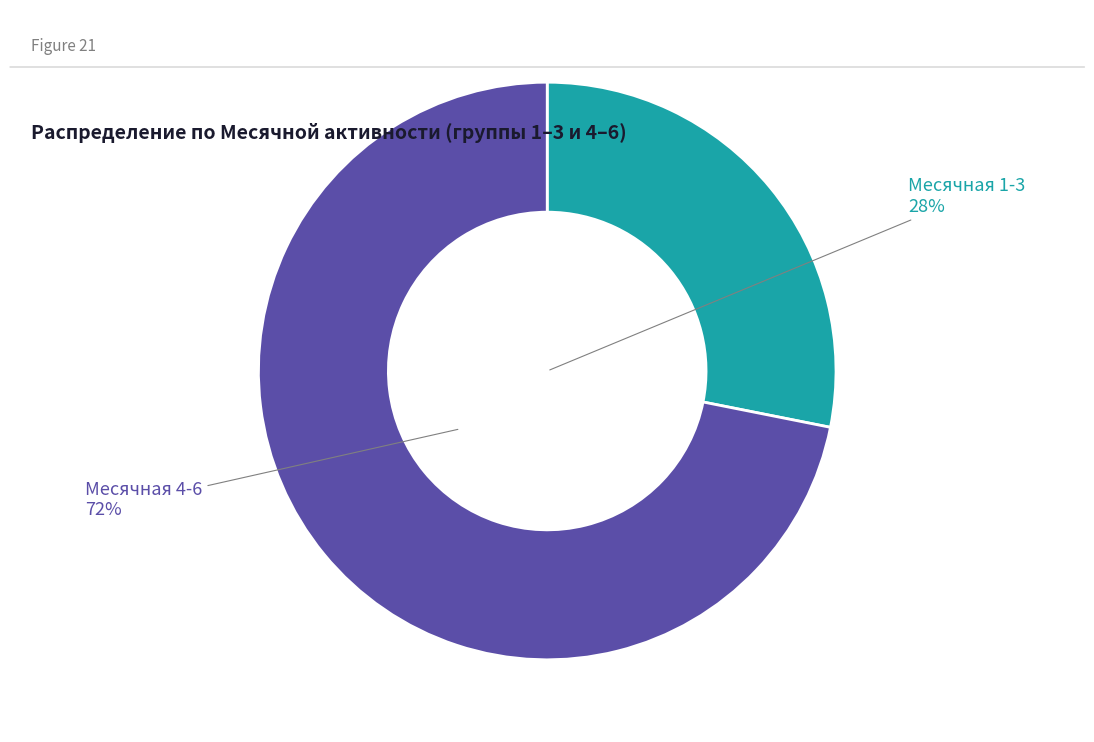

To the nearest percent, what is the difference between the largest and smallest slice percentages?

44%